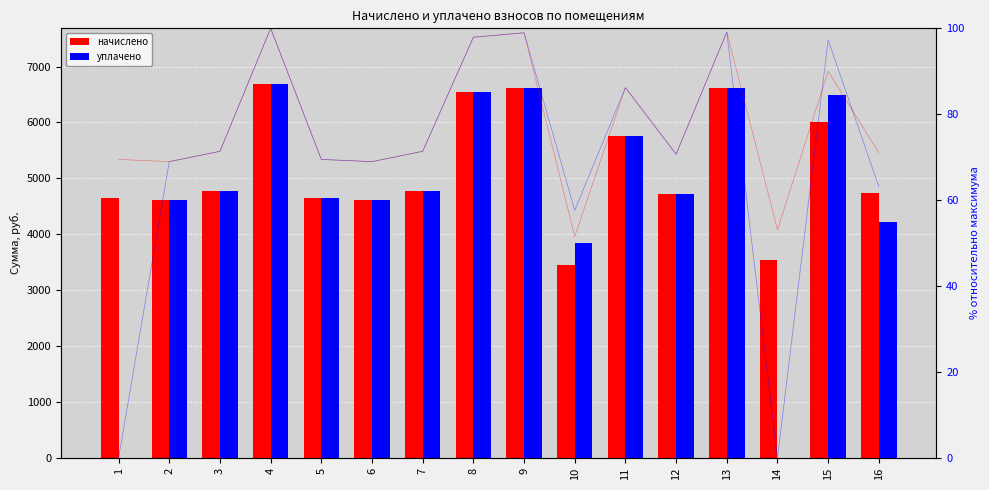

Which series changed the most between 4 and 11?

начислено